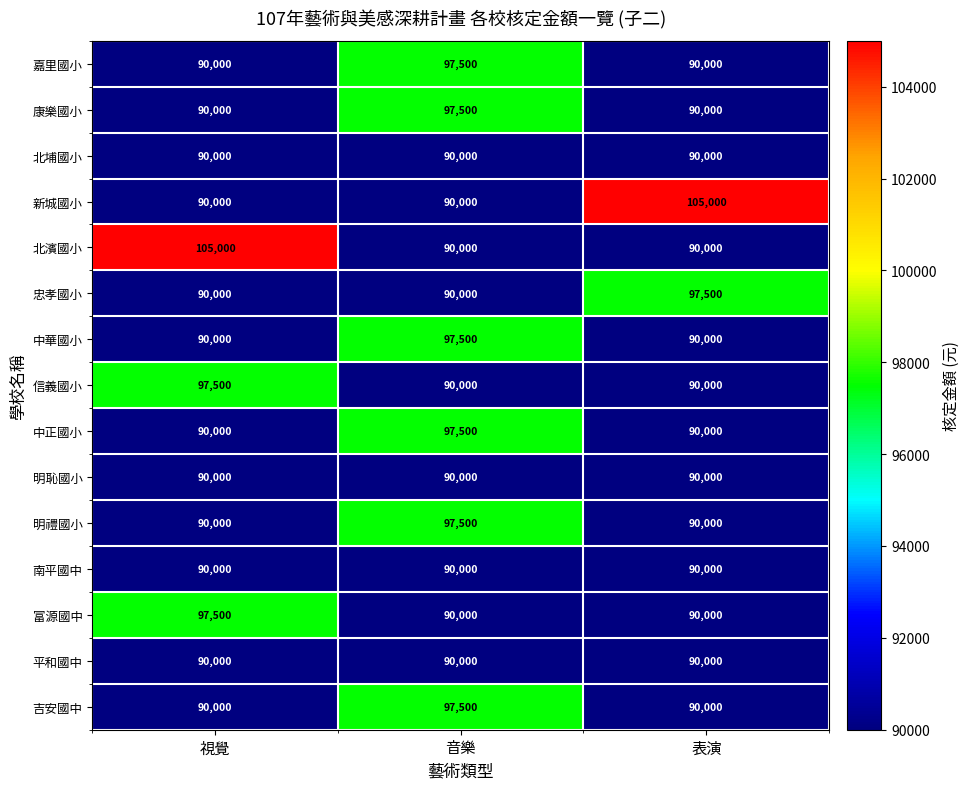

What value does the 南平國中 series have at 音樂?

90000